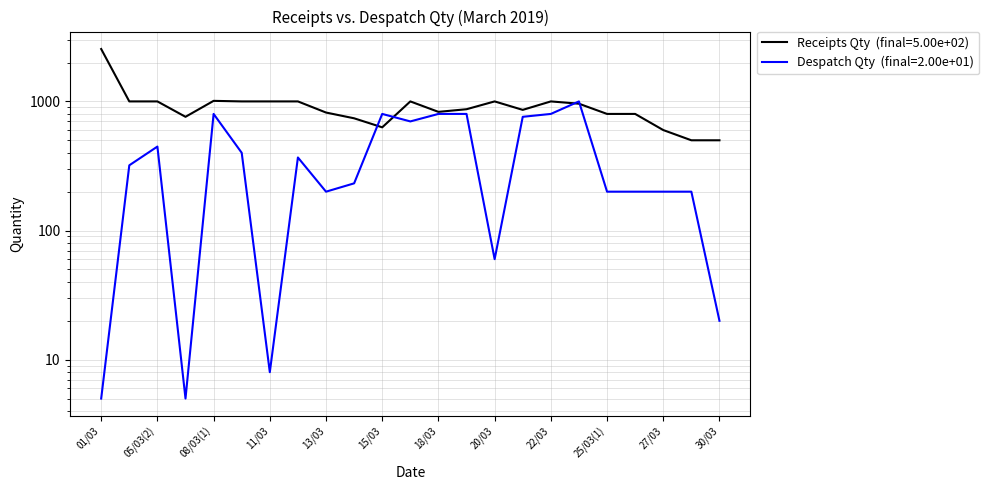

What is the label of the 22nd point from the right?

05/03(2)